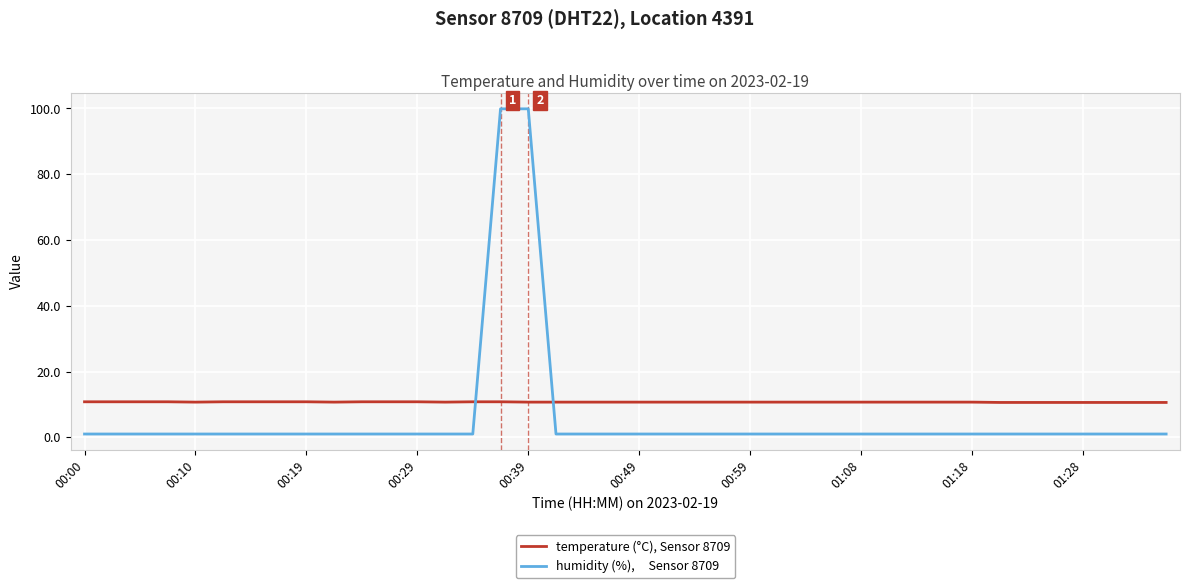

What is the maximum value shown in the chart?

99.9